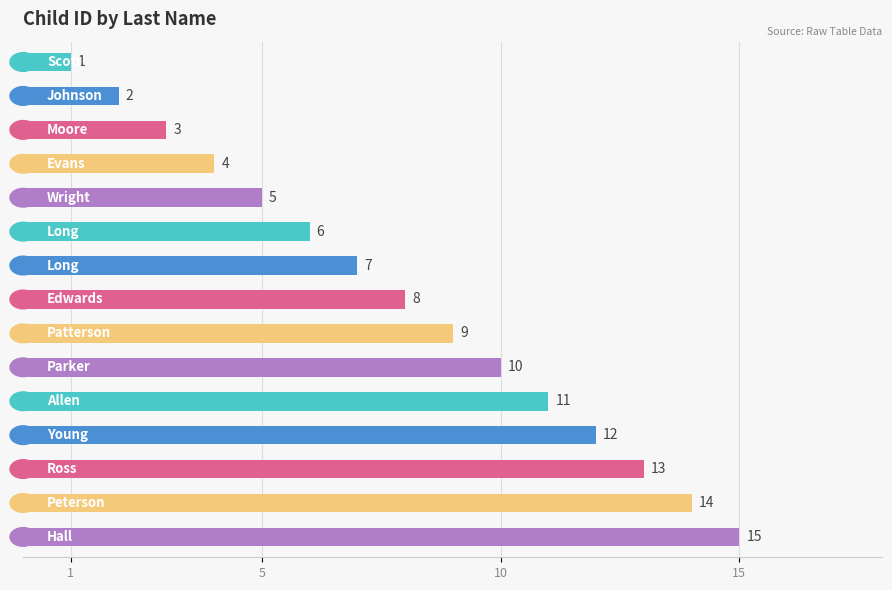

What is the greatest value displayed?

15